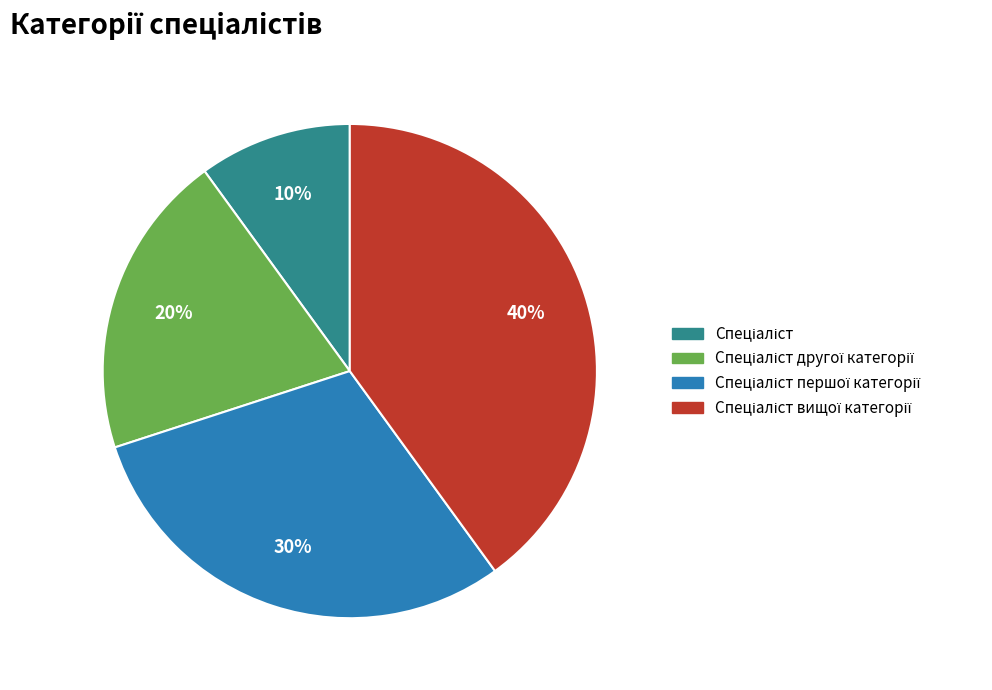

Is there a majority slice in this chart?

No